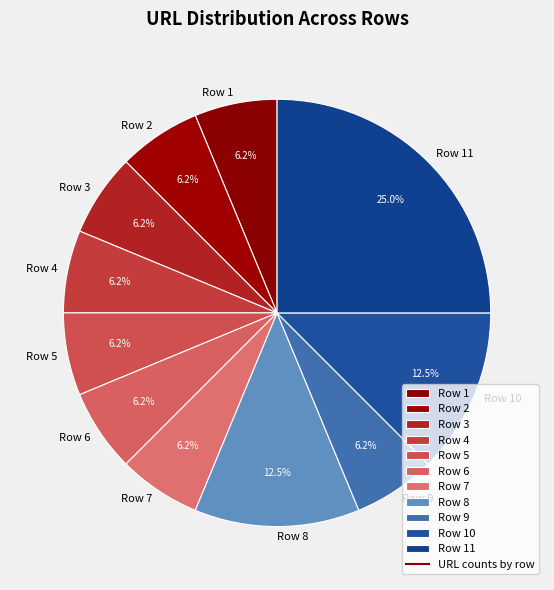

How many slices are in this pie chart?

11